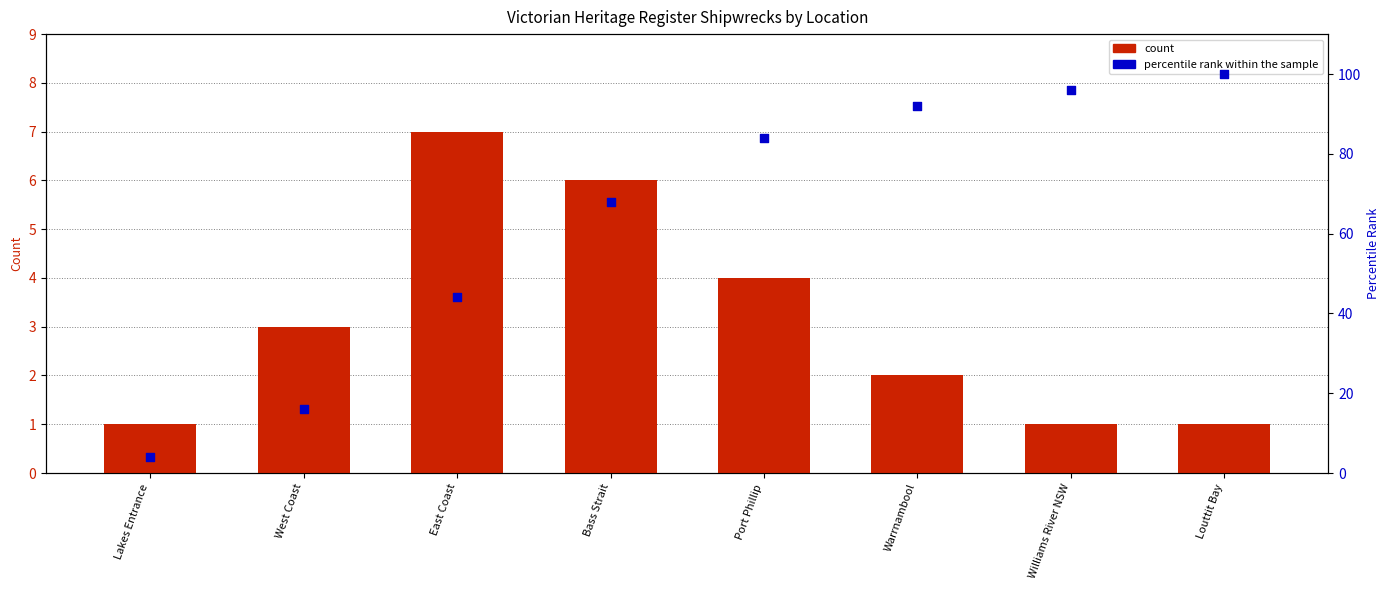

Which series contains the highest Y value?

percentile rank within the sample